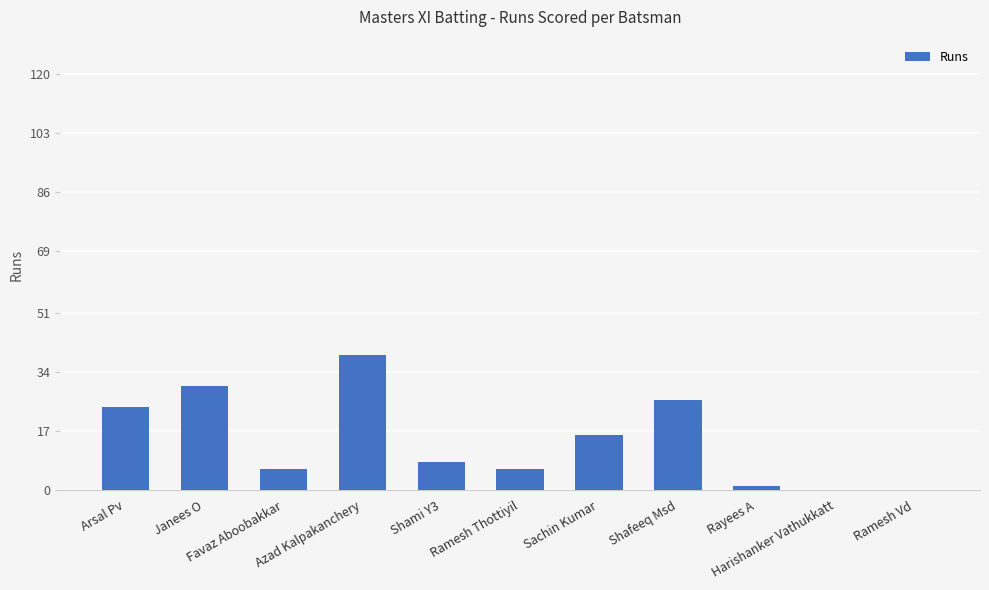

What value does the data have at Sachin Kumar?

16